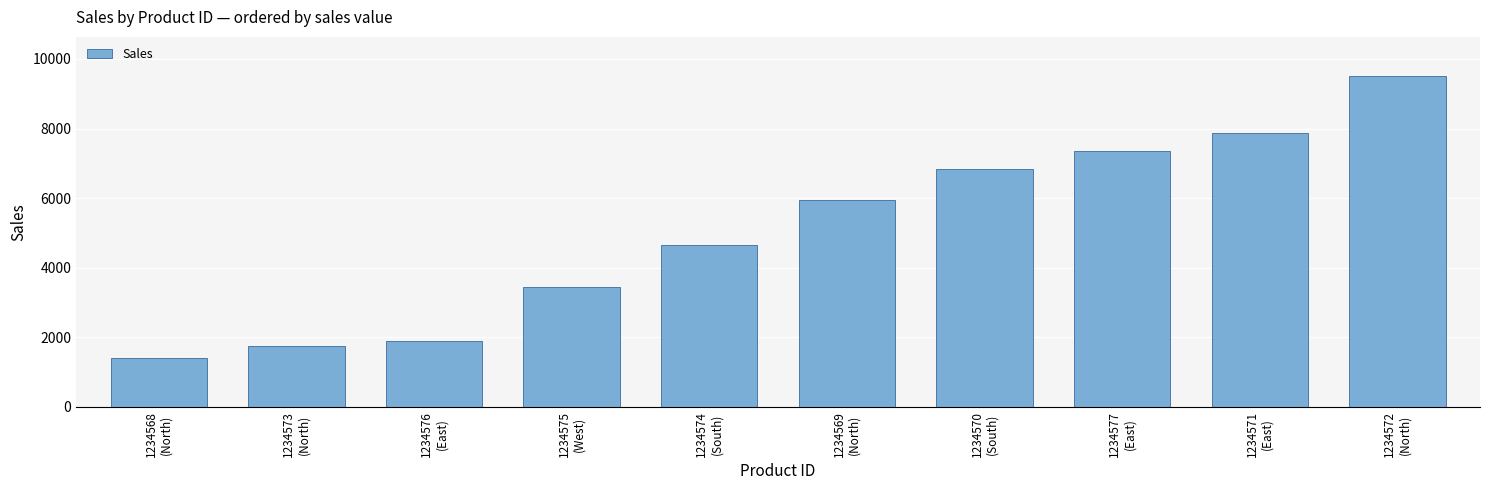

Are the bars grouped side by side (vs. stacked)?

No